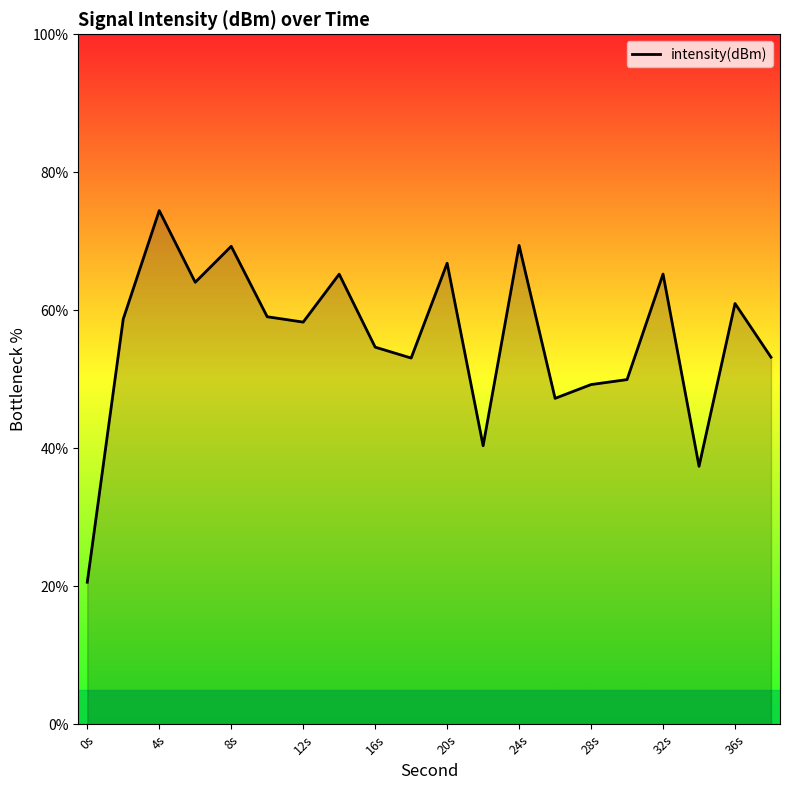

What is the greatest value displayed?

74.5